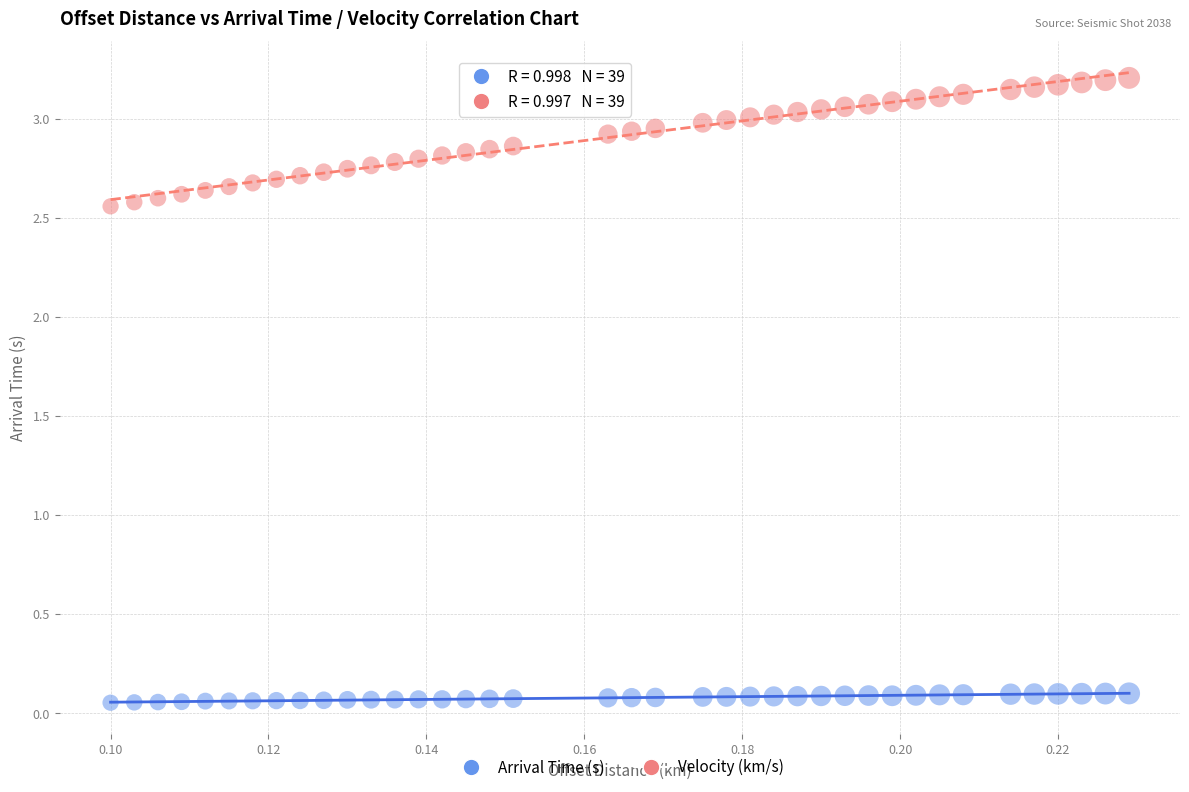

Which series reaches the minimum Y coordinate?

Arrival Time (s)